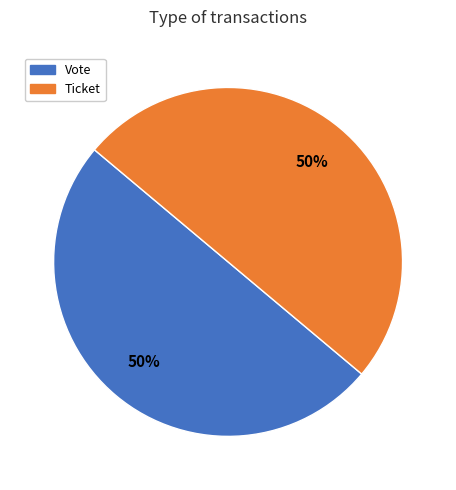

To the nearest percent, what is the average slice percentage?

50%